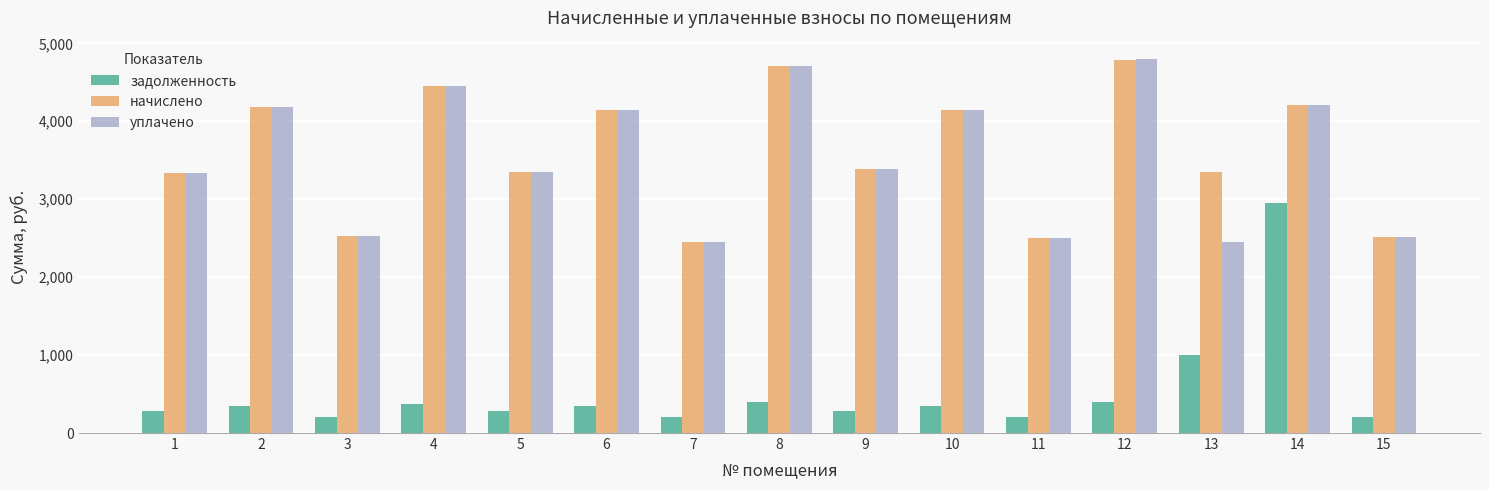

Count the number of categories in the chart.

15